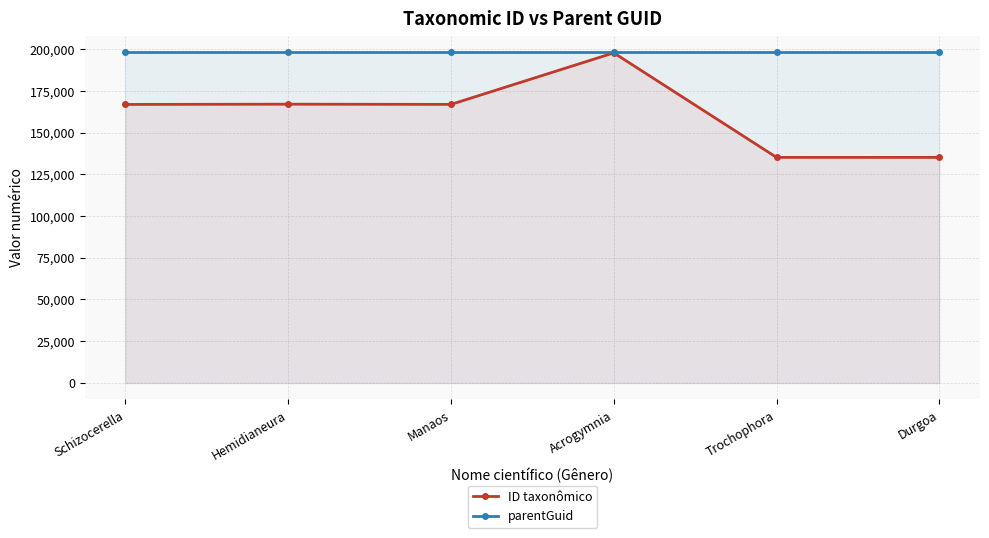

What is the label of the 6th point from the right?

Schizocerella